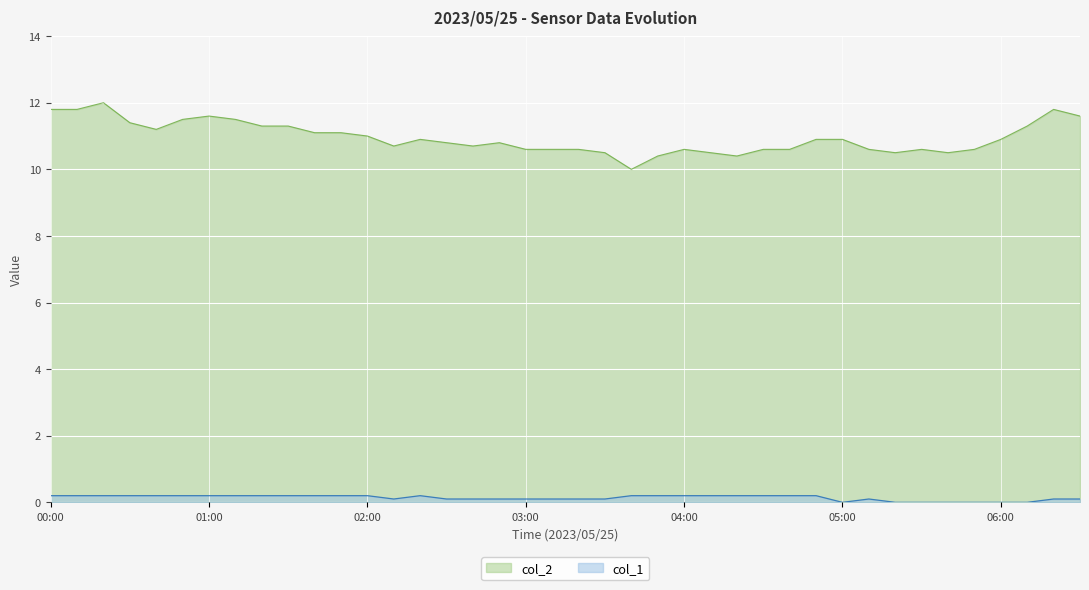

True or false: col_1 and col_2 intersect in this chart.

False